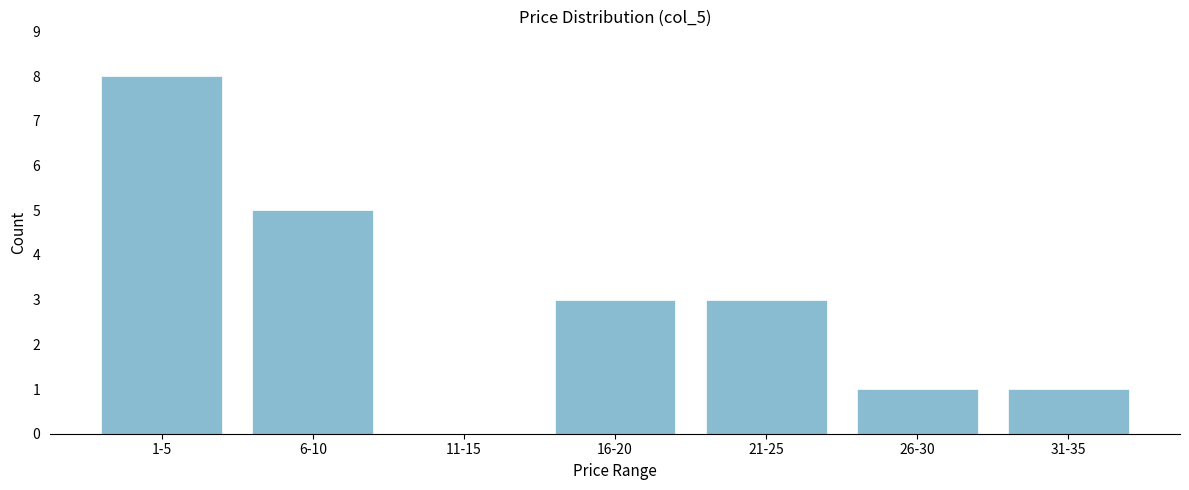

Reading left to right, what are all the values shown in this chart?

1-5=8	6-10=5	11-15=0	16-20=3	21-25=3	26-30=1	31-35=1